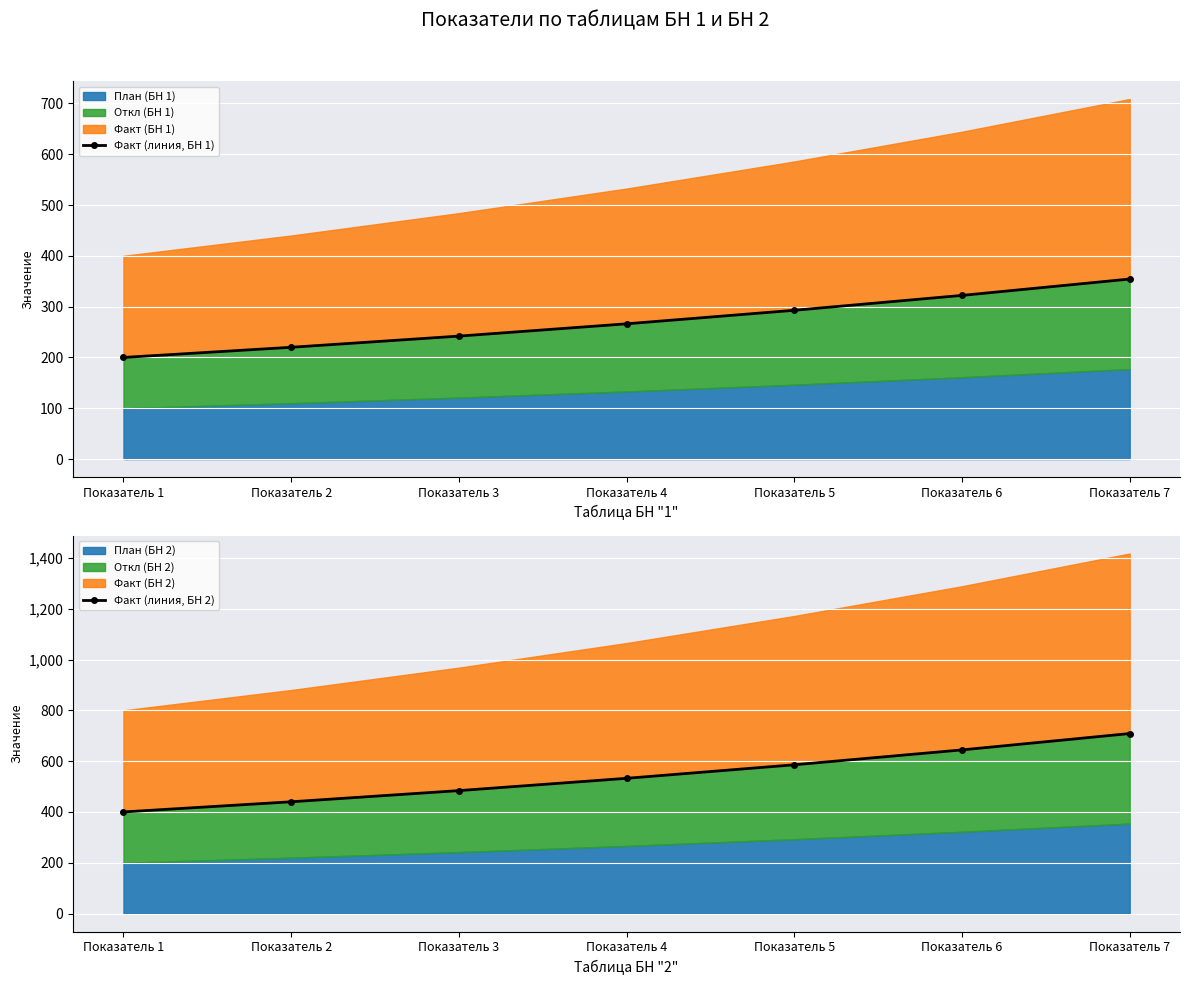

What is the difference between the Факт (линия, БН 2) values at Показатель 6 and Показатель 1?

244.2